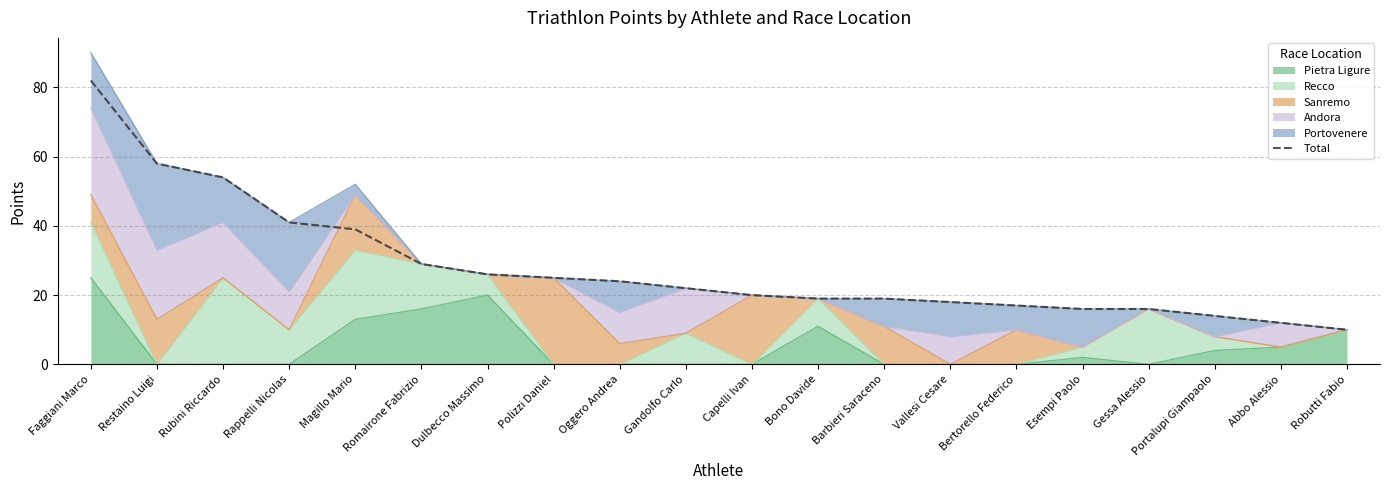

Does the chart display data point markers on the line(s)?

No